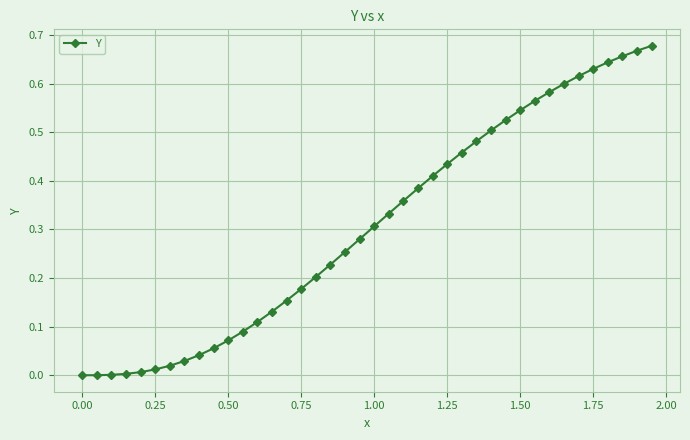

What is the sum of all values?

12.2